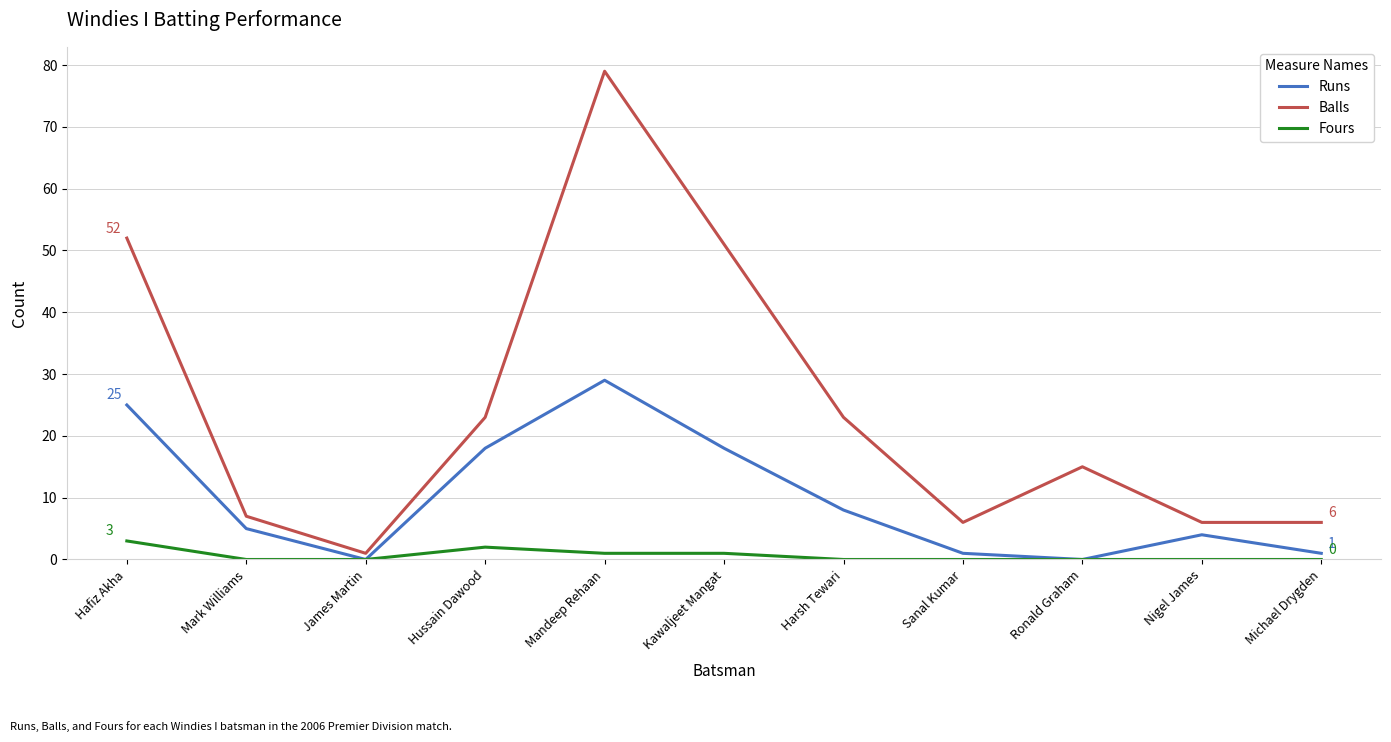

Is the value of Balls at Nigel James greater than the value of Runs at Nigel James?

Yes